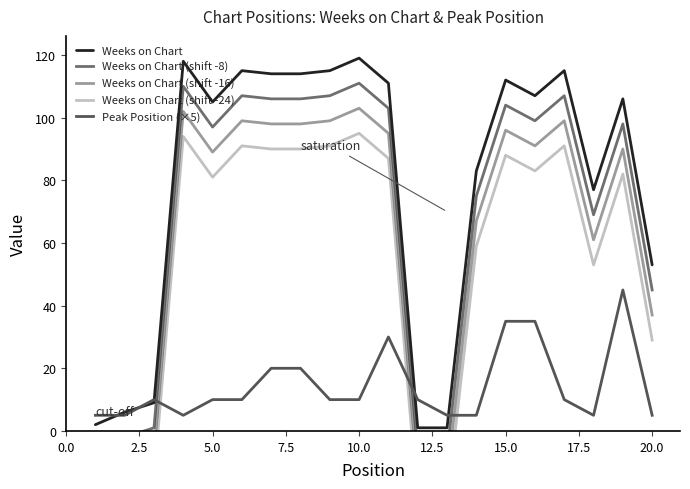

Is this an area chart (filled region under the line)?

No